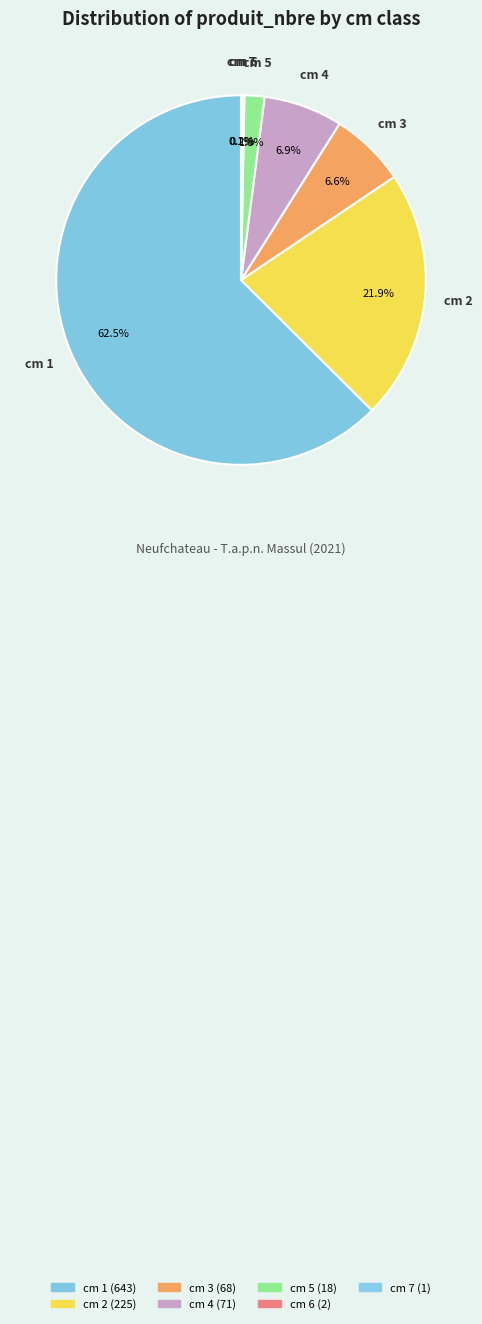

To the nearest percent, what is the average slice percentage?

14%